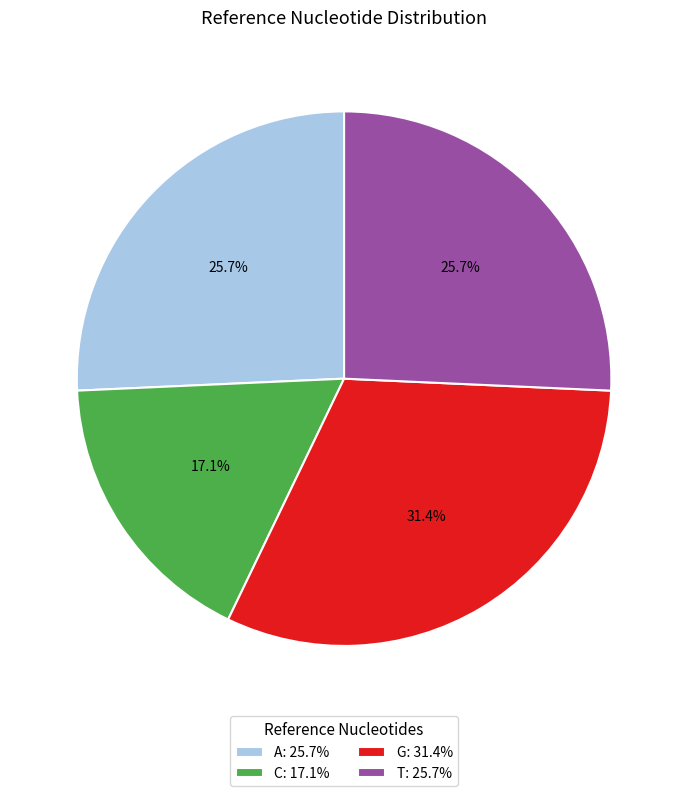

Is there any slice that represents more than half of the pie?

No